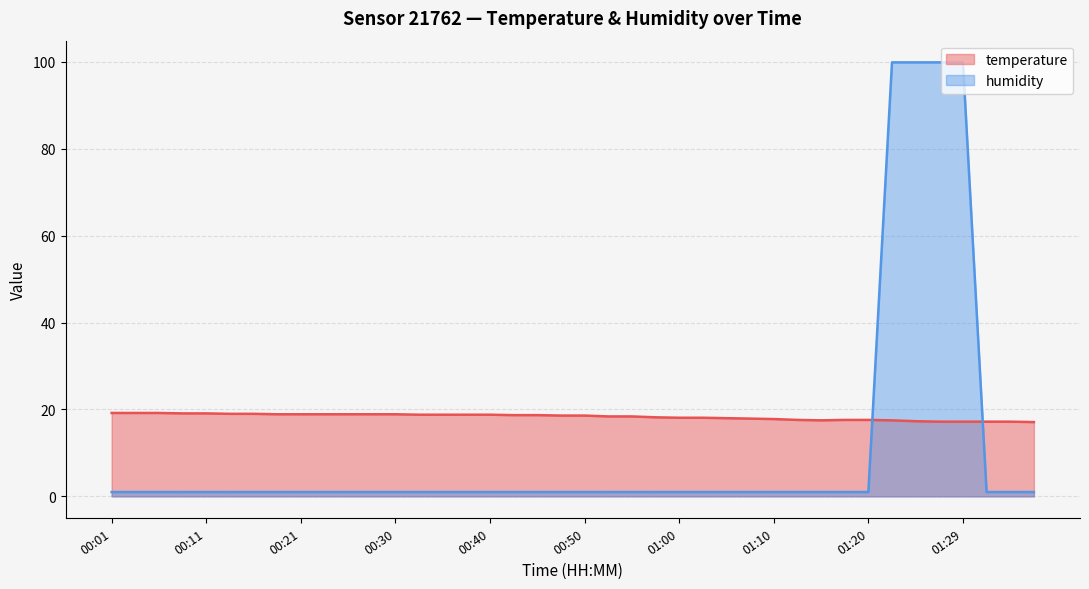

Which category has the lowest value across all series?

00:01